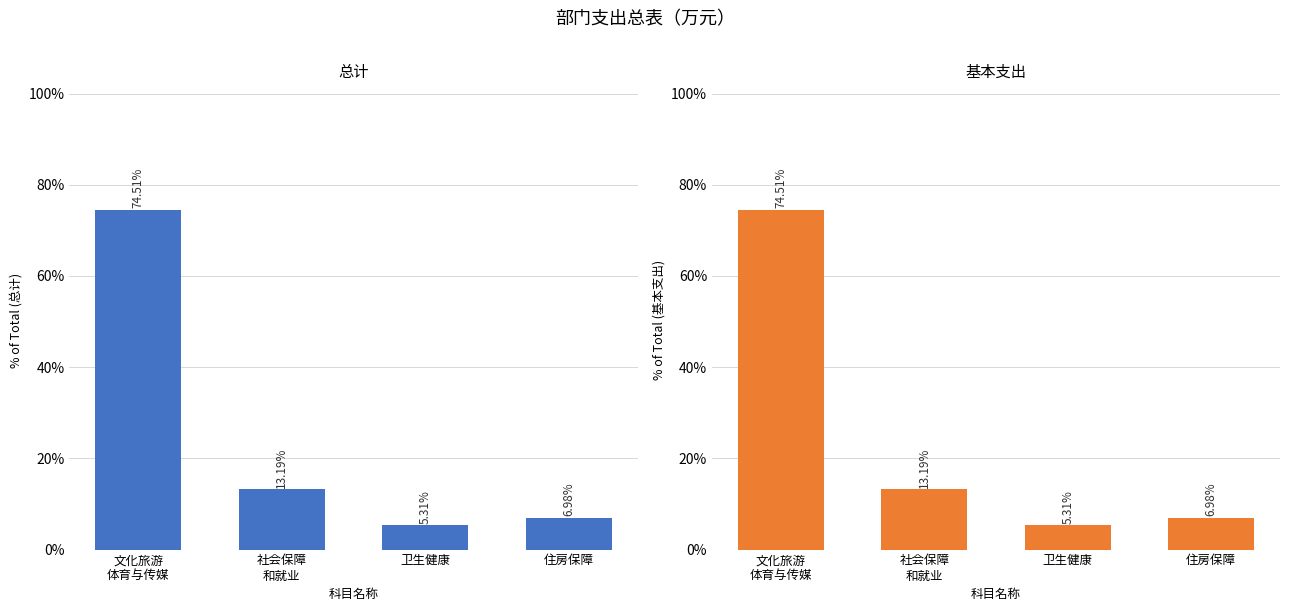

What position from the right is 卫生健康?

2